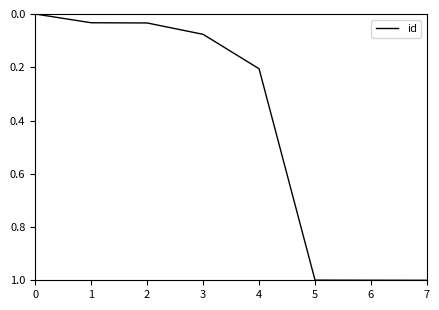

True or false: the data shows 0.0 at 0.

True